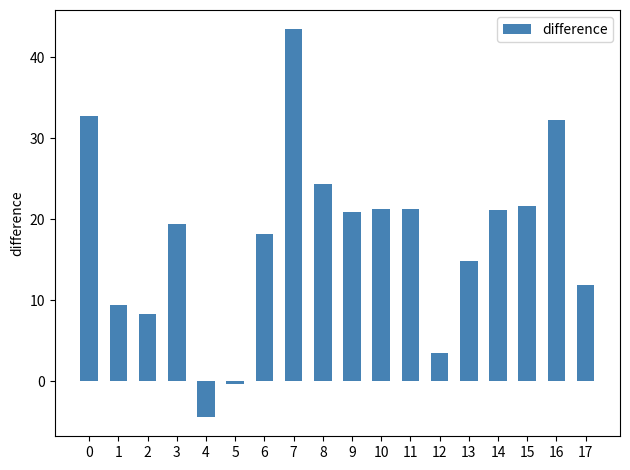

What is the minimum value shown in the chart?

-4.4